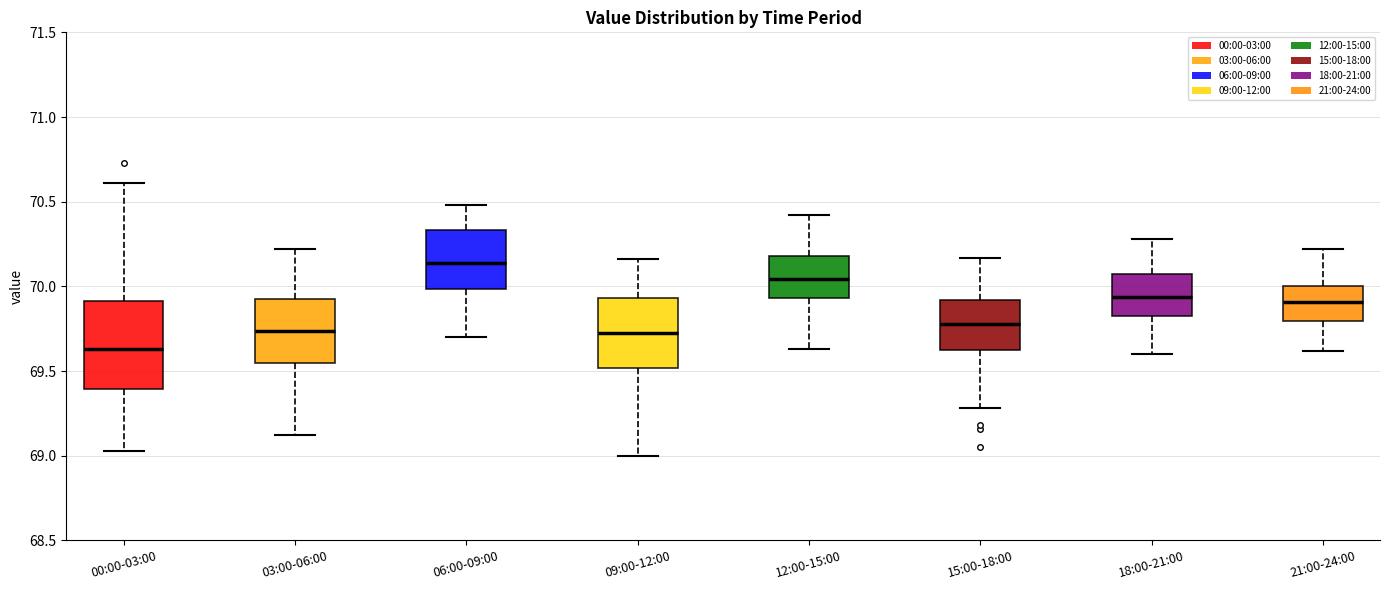

Reading left to right, read every box against the y-axis: the position of its median line, the range the box covers, and the ends of its whiskers. The values are not printed on the chart, so give them approximately, as read against the axis.

00:00-03:00: median 69.65, box 69.40 to 69.90, whiskers 69.05 to 70.60
03:00-06:00: median 69.75, box 69.55 to 69.95, whiskers 69.10 to 70.20
06:00-09:00: median 70.15, box 70.00 to 70.35, whiskers 69.70 to 70.50
09:00-12:00: median 69.75, box 69.50 to 69.95, whiskers 69.00 to 70.15
12:00-15:00: median 70.05, box 69.95 to 70.20, whiskers 69.65 to 70.40
15:00-18:00: median 69.80, box 69.65 to 69.90, whiskers 69.30 to 70.15
18:00-21:00: median 69.95, box 69.85 to 70.05, whiskers 69.60 to 70.30
21:00-24:00: median 69.90, box 69.80 to 70.00, whiskers 69.60 to 70.20